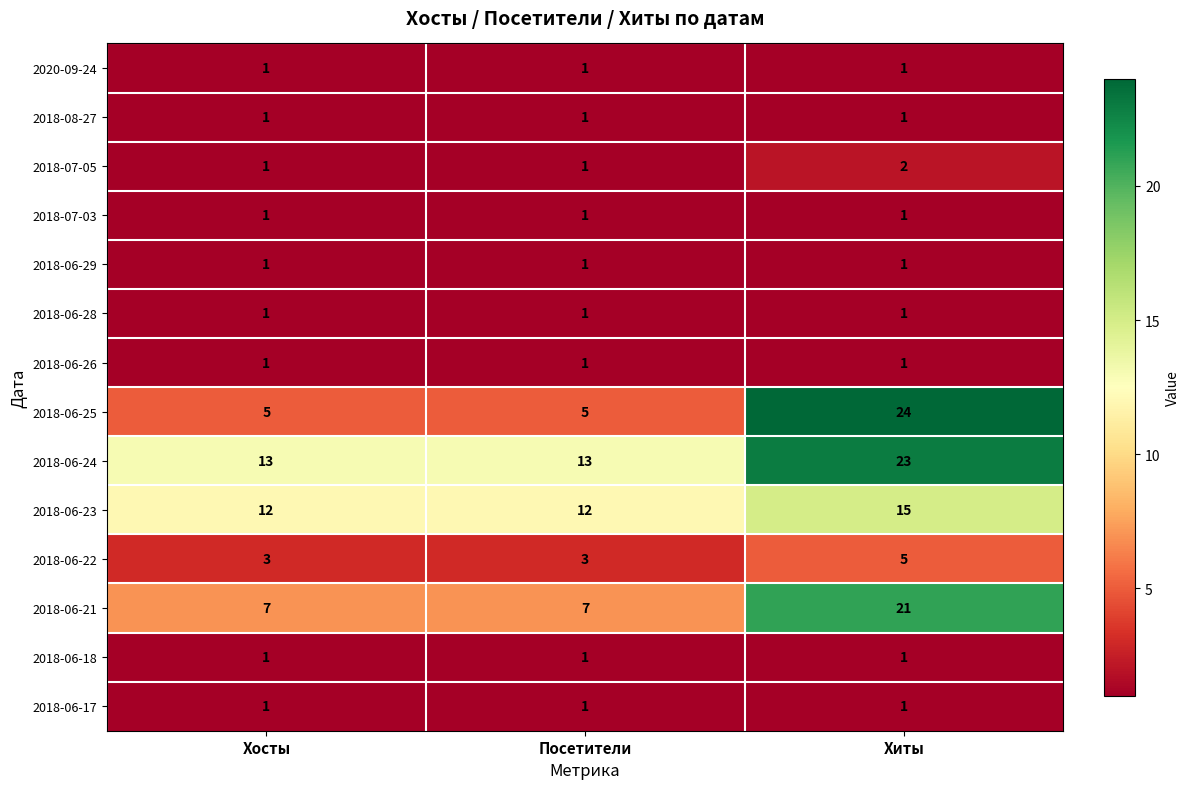

What is the difference between the highest and lowest values at Хосты?

12